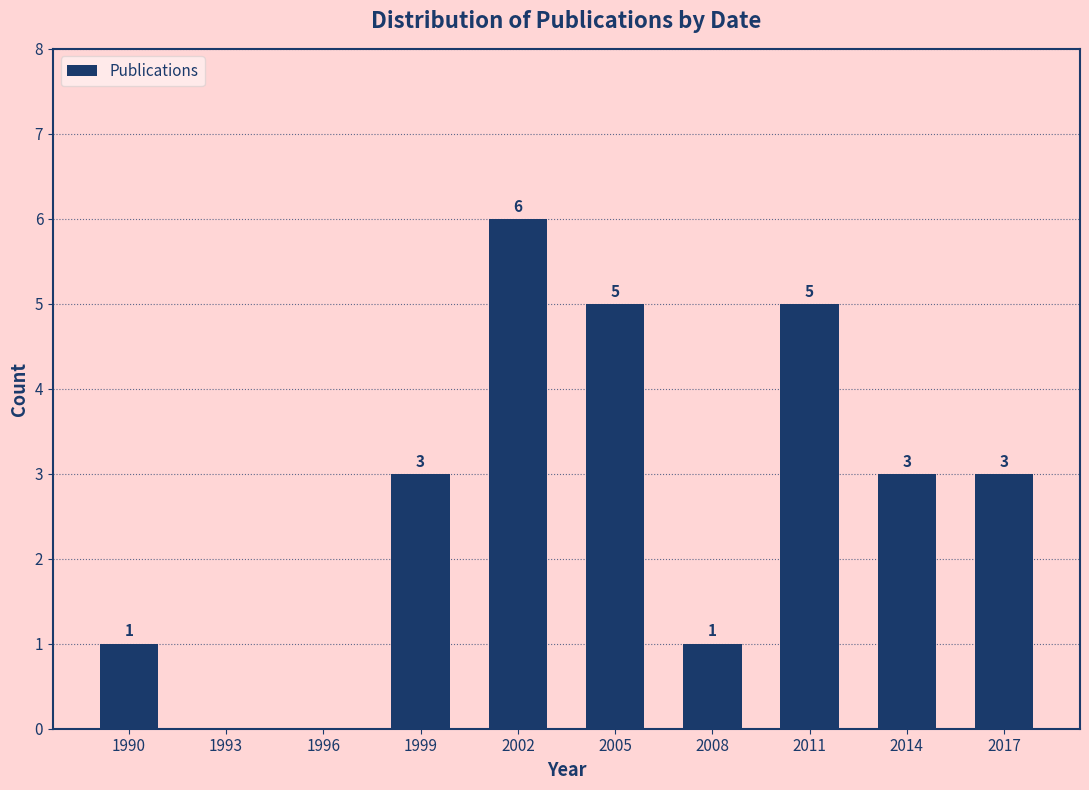

Reading right to left, extract all data points from this chart.

2017=3	2014=3	2011=5	2008=1	2005=5	2002=6	1999=3	1996=0	1993=0	1990=1